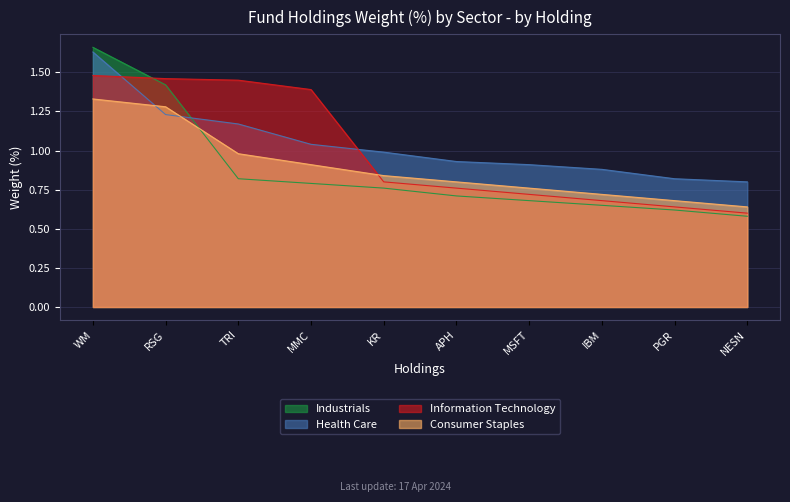

What is the difference between the second highest and minimum values in the Health Care series?

0.4